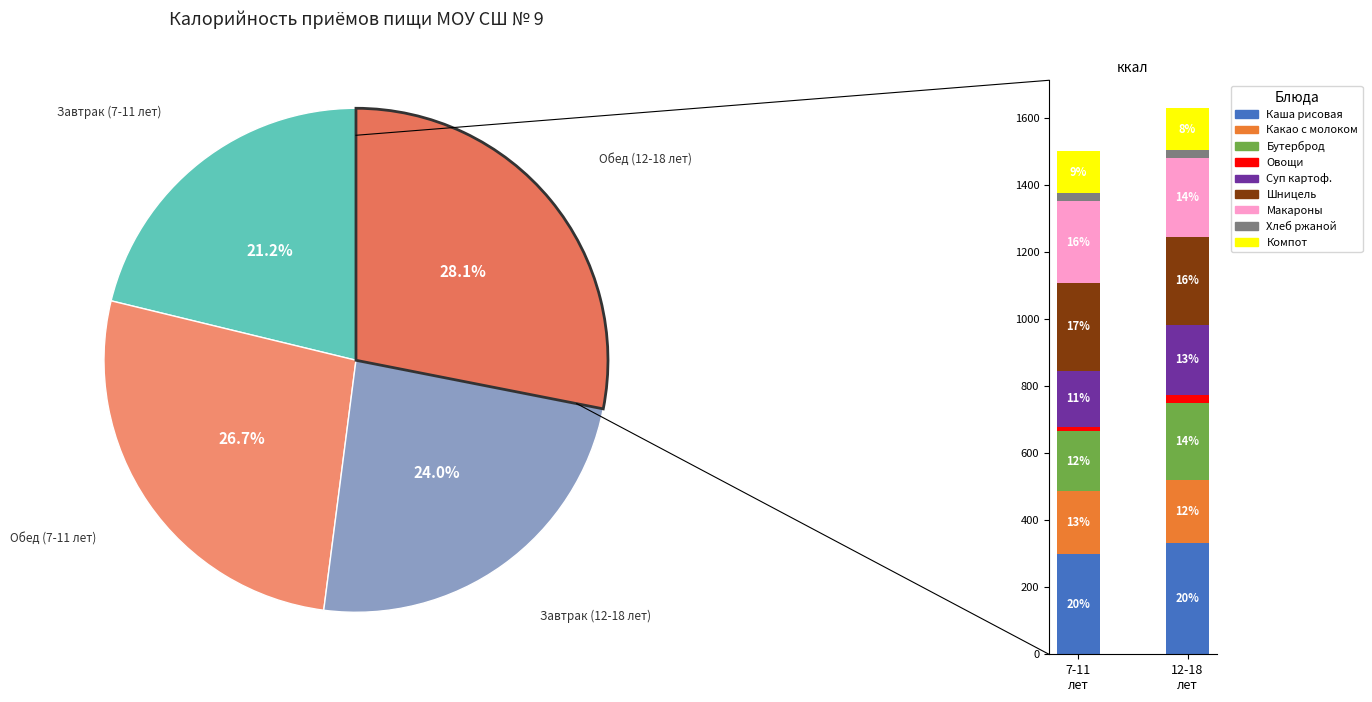

To the nearest percent, what is the difference between the Обед (7-11 лет) and Обед (12-18 лет) slice percentages?

1%